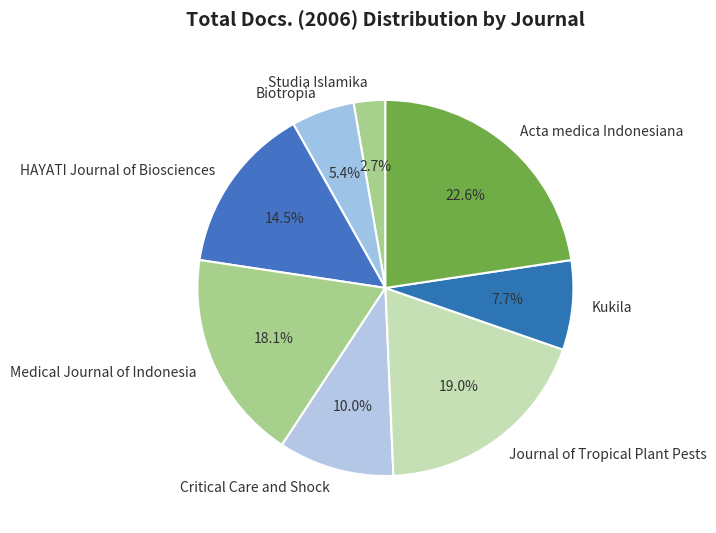

Which category has the smallest portion of the pie?

Studia Islamika